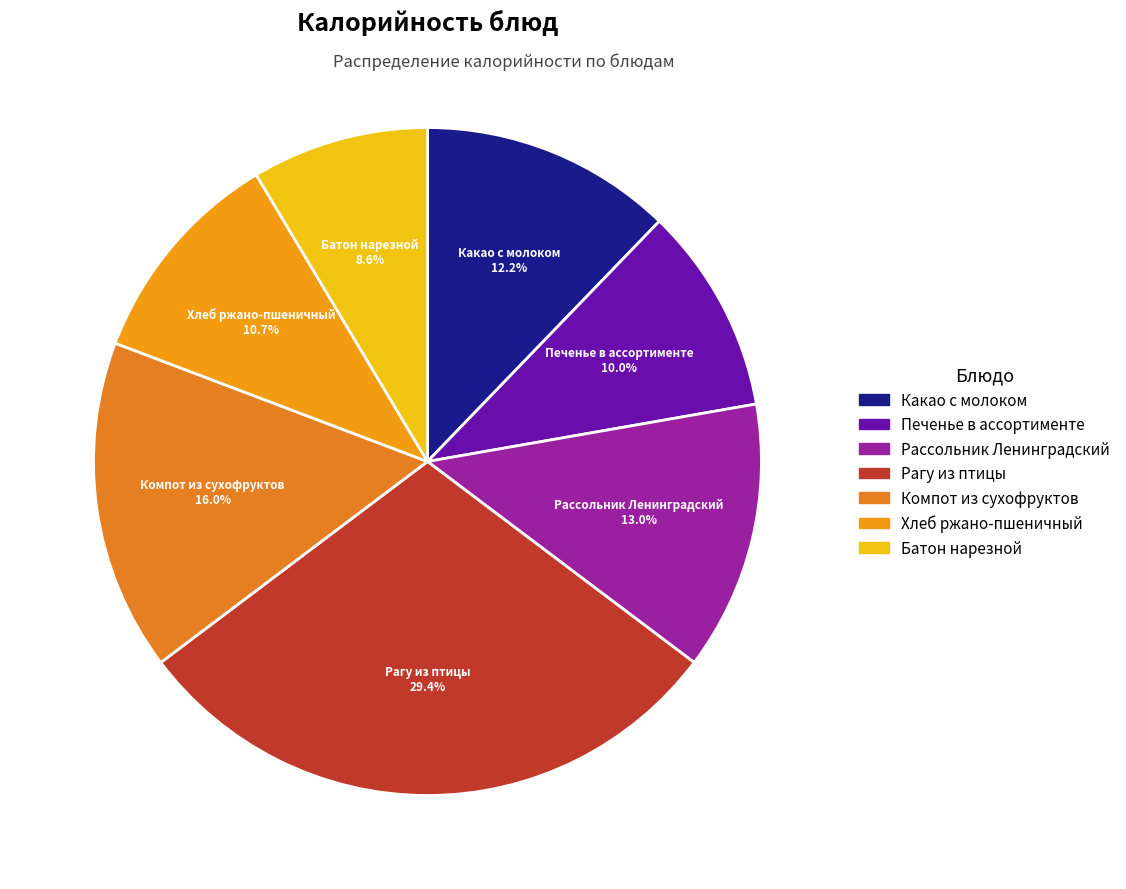

The Какао с молоком slice represents 12% of the pie. True or false?

True